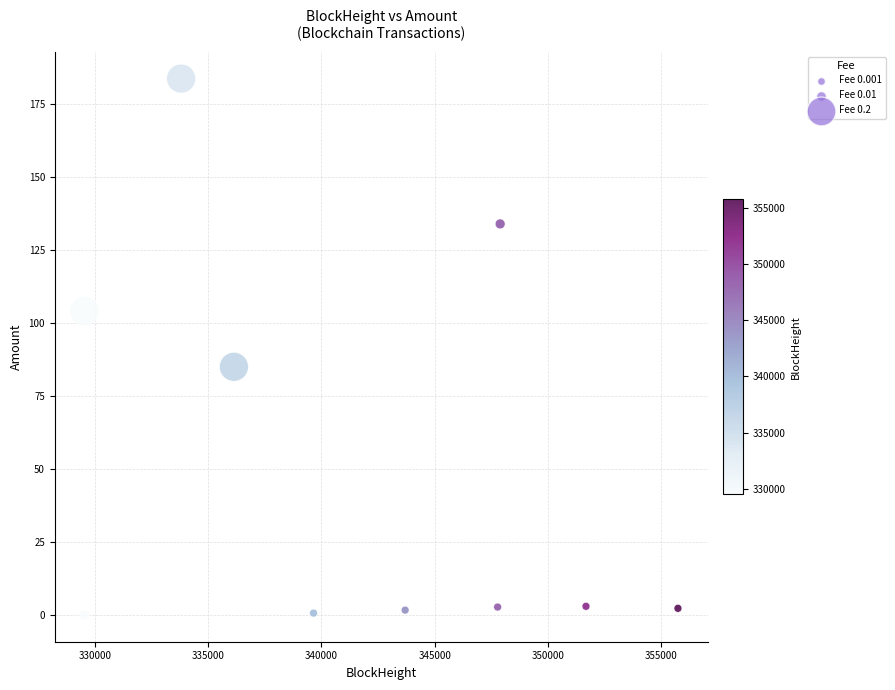

What is the average Y value?

51.7